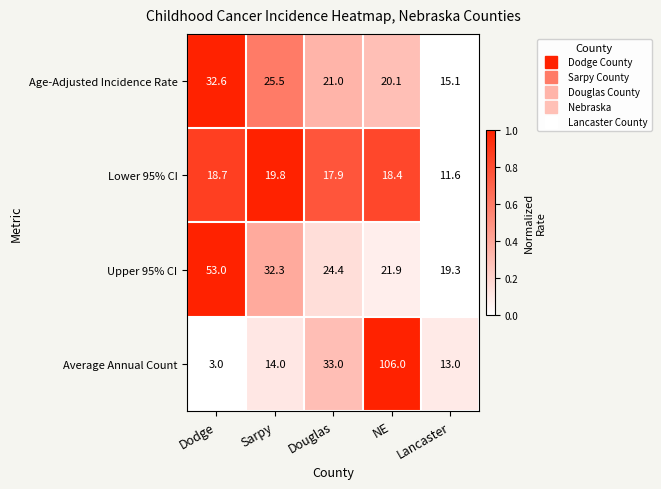

Reading right to left, extract all data points from this chart.

Age-Adjusted Incidence Rate: Lancaster=15.1	NE=20.1	Douglas=21.0	Sarpy=25.5	Dodge=32.6
Lower 95% CI: Lancaster=11.6	NE=18.4	Douglas=17.9	Sarpy=19.8	Dodge=18.7
Upper 95% CI: Lancaster=19.3	NE=21.9	Douglas=24.4	Sarpy=32.3	Dodge=53.0
Average Annual Count: Lancaster=13.0	NE=106.0	Douglas=33.0	Sarpy=14.0	Dodge=3.0